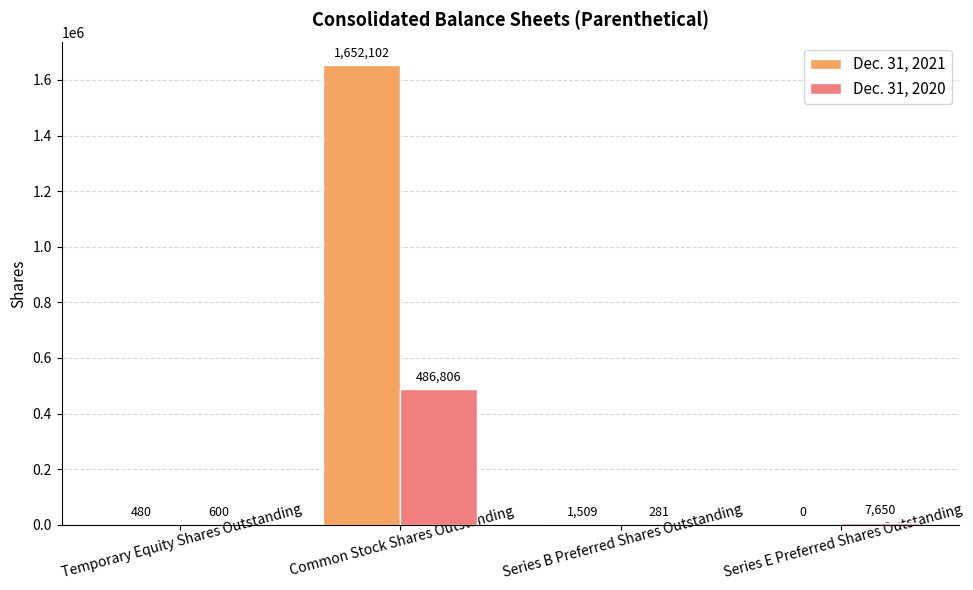

Which series changed the most between Temporary Equity Shares Outstanding and Series E Preferred Shares Outstanding?

Dec. 31, 2020